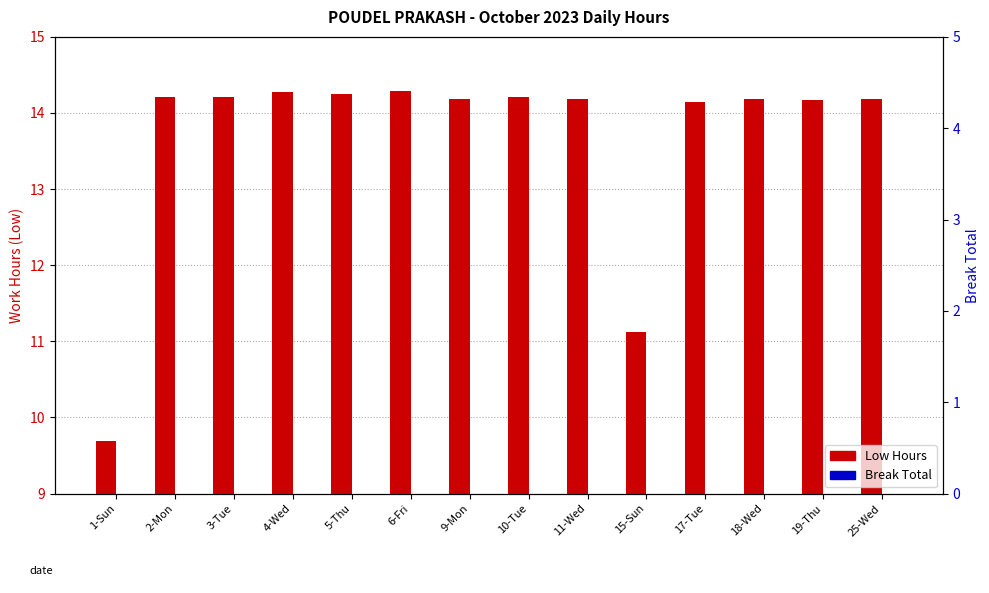

Rank the categories by Break Total value from highest to lowest.

1-Sun, 2-Mon, 3-Tue, 4-Wed, 5-Thu, 6-Fri, 9-Mon, 10-Tue, 11-Wed, 15-Sun, 17-Tue, 18-Wed, 19-Thu, 25-Wed